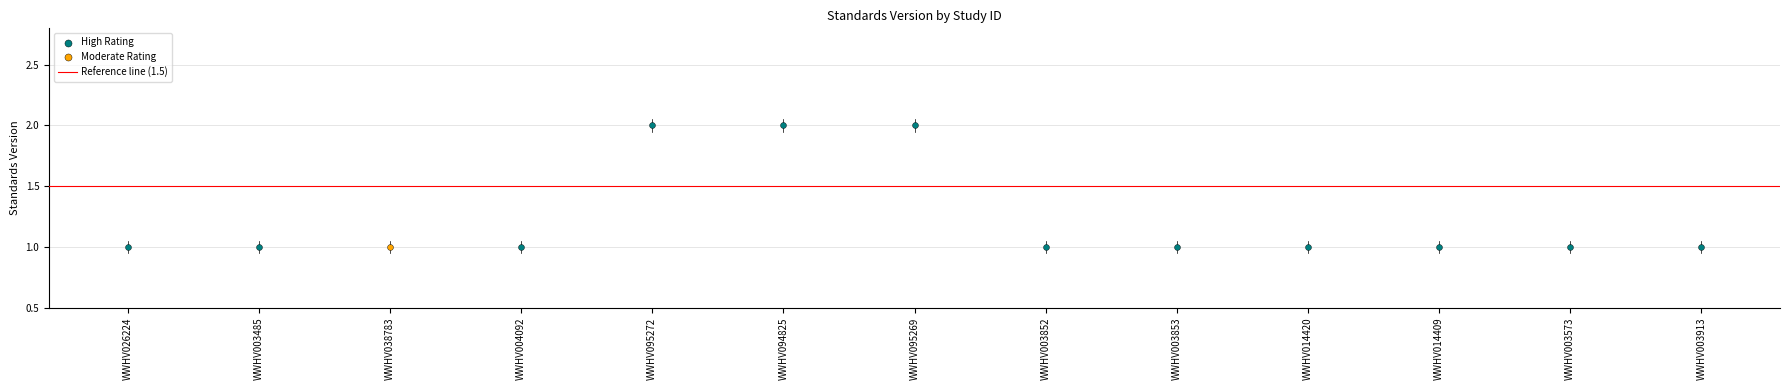

Which has a higher value, WWHV003573 or WWHV094825?

WWHV094825